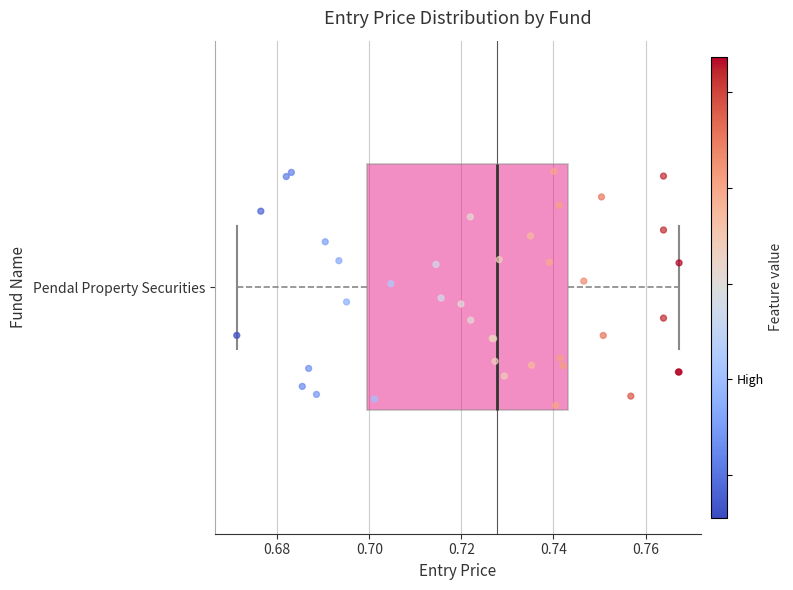

Transcribe this box plot: give where the median line is, the range the box spans, and where the two whiskers end, as read against the x-axis. The values are not printed on the chart, so give them approximately, as read against the axis.

median 0.728, box 0.700 to 0.744, whiskers 0.672 to 0.768